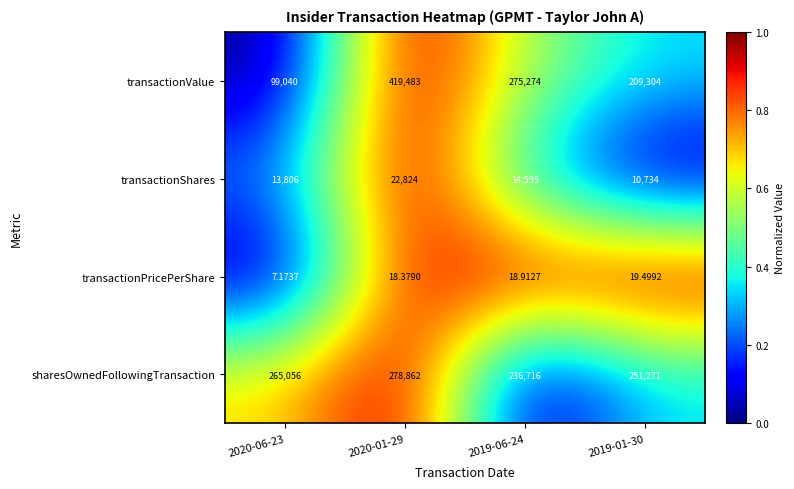

Rank the series by their maximum value, from lowest to highest.

transactionPricePerShare, transactionShares, sharesOwnedFollowingTransaction, transactionValue